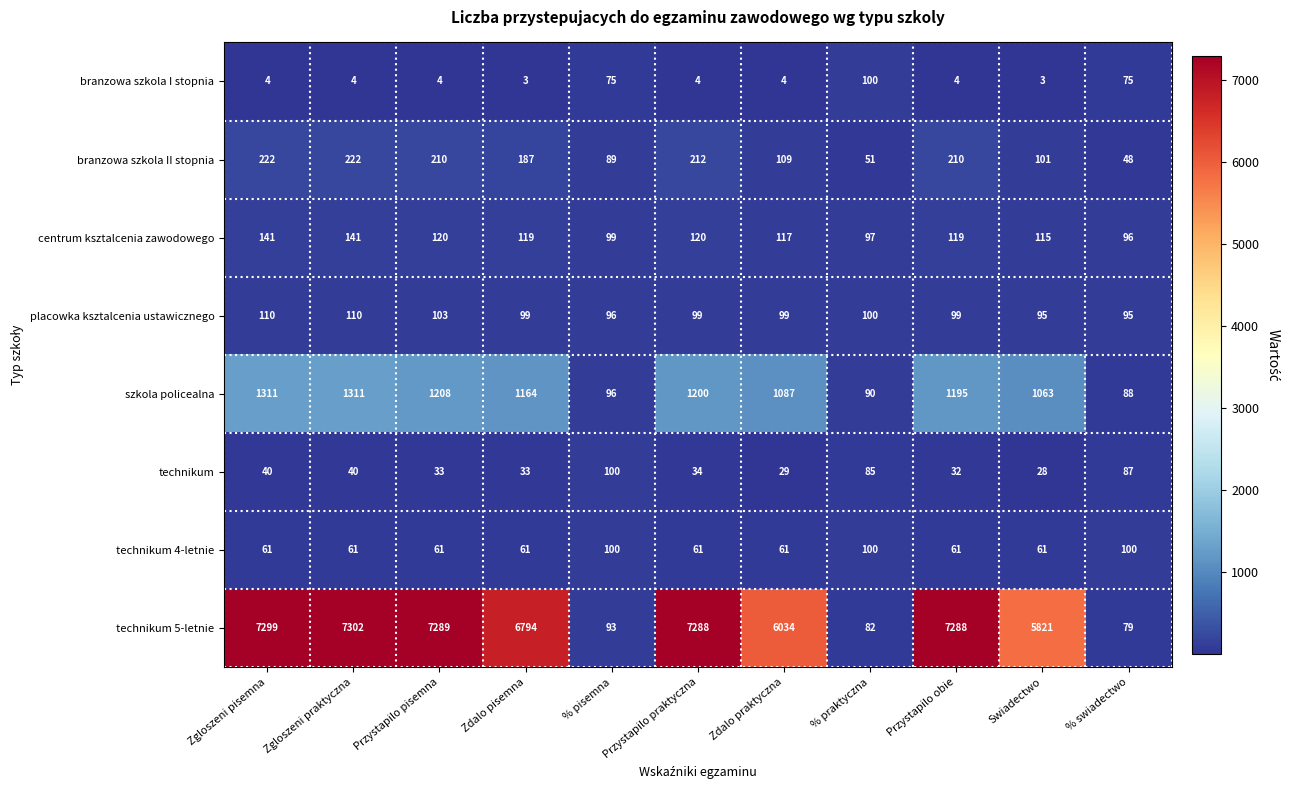

What is the smallest value displayed?

3